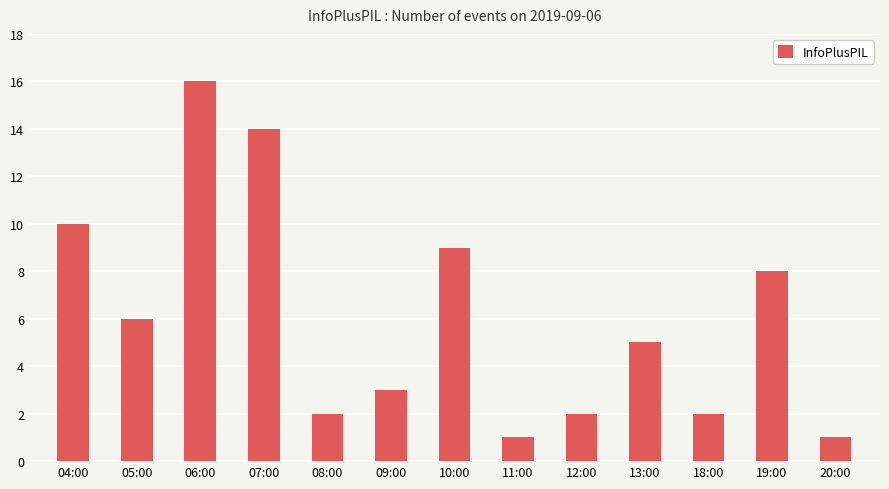

How many data points does each series have?

13